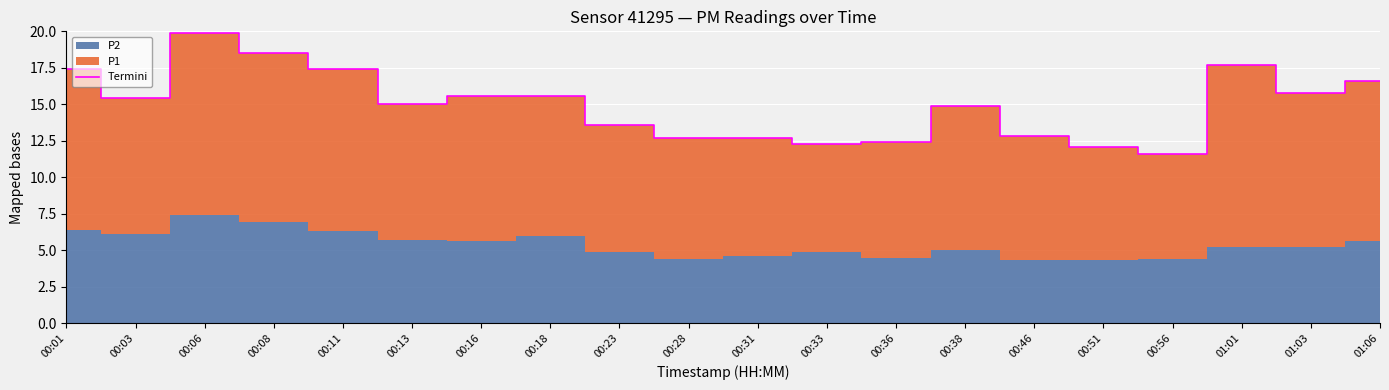

What is the difference between the maximum and minimum values?

8.3